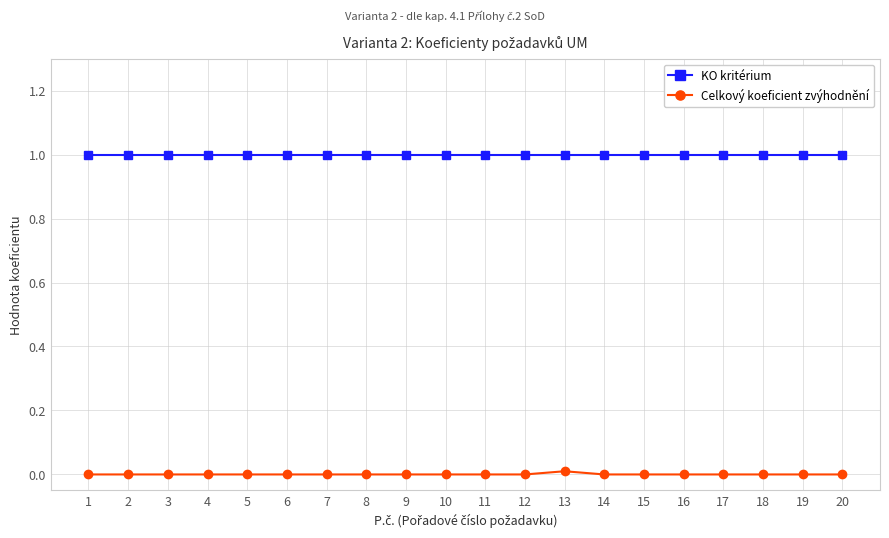

Does the chart display data point markers on the line(s)?

Yes